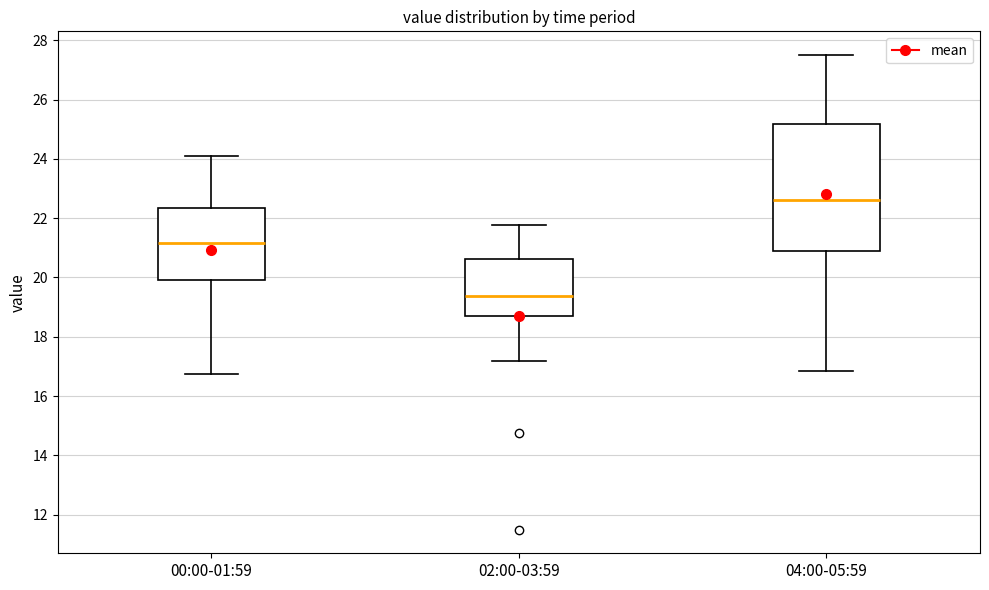

Reading left to right, transcribe this box plot: for each box, give where its median line is, the range the box spans, and where its two whiskers end, as read against the y-axis. The values are not printed on the chart, so give them approximately, as read against the axis.

00:00-01:59: median 21.2, box 20.0 to 22.4, whiskers 16.8 to 24.0
02:00-03:59: median 19.4, box 18.8 to 20.6, whiskers 17.2 to 21.8
04:00-05:59: median 22.6, box 20.8 to 25.2, whiskers 16.8 to 27.6